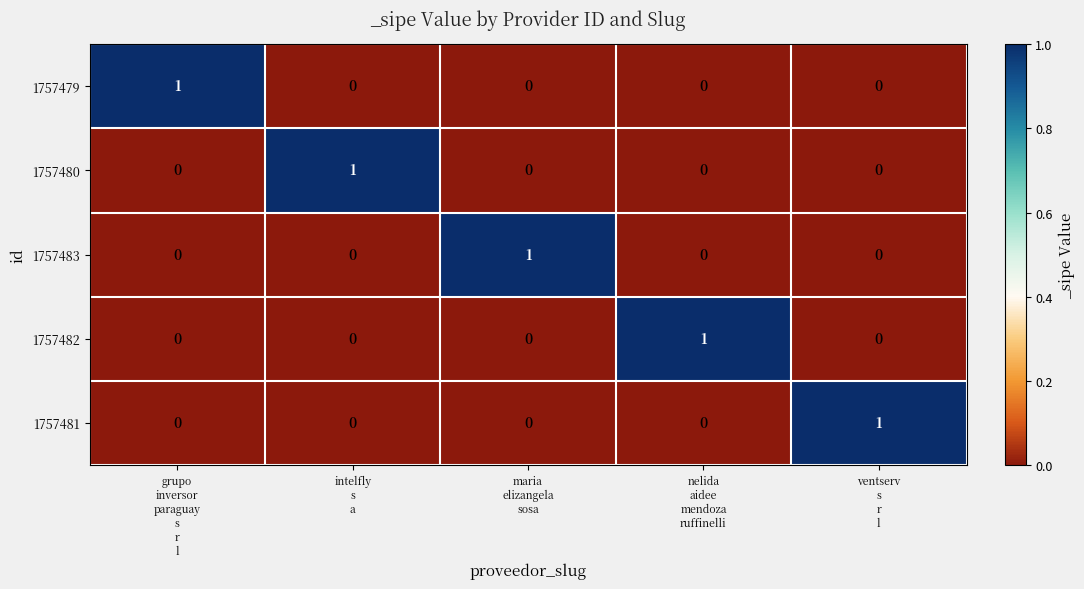

Reading left to right, transcribe all the data shown in this chart.

1757479: 1	0	0	0	0
1757480: 0	1	0	0	0
1757483: 0	0	1	0	0
1757482: 0	0	0	1	0
1757481: 0	0	0	0	1